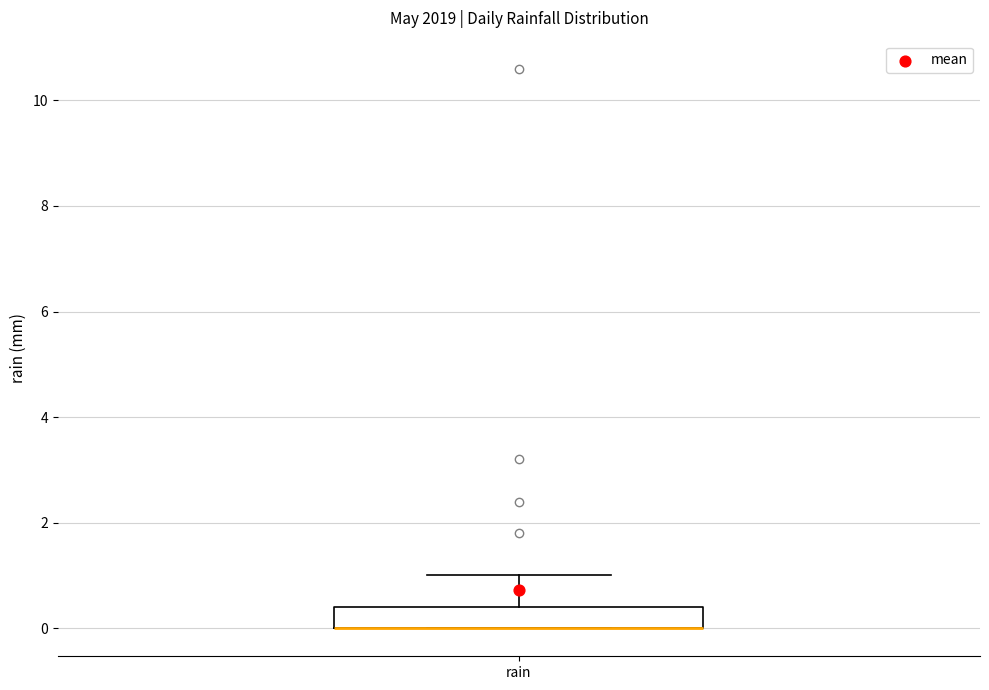

Transcribe this box plot: give where the median line is, the range the box spans, and where the two whiskers end, as read against the y-axis. The values are not printed on the chart, so give them approximately, as read against the axis.

median 0.0 (drawn on the box's lower edge), box 0.0 to 0.4, whiskers 0.0 to 1.0